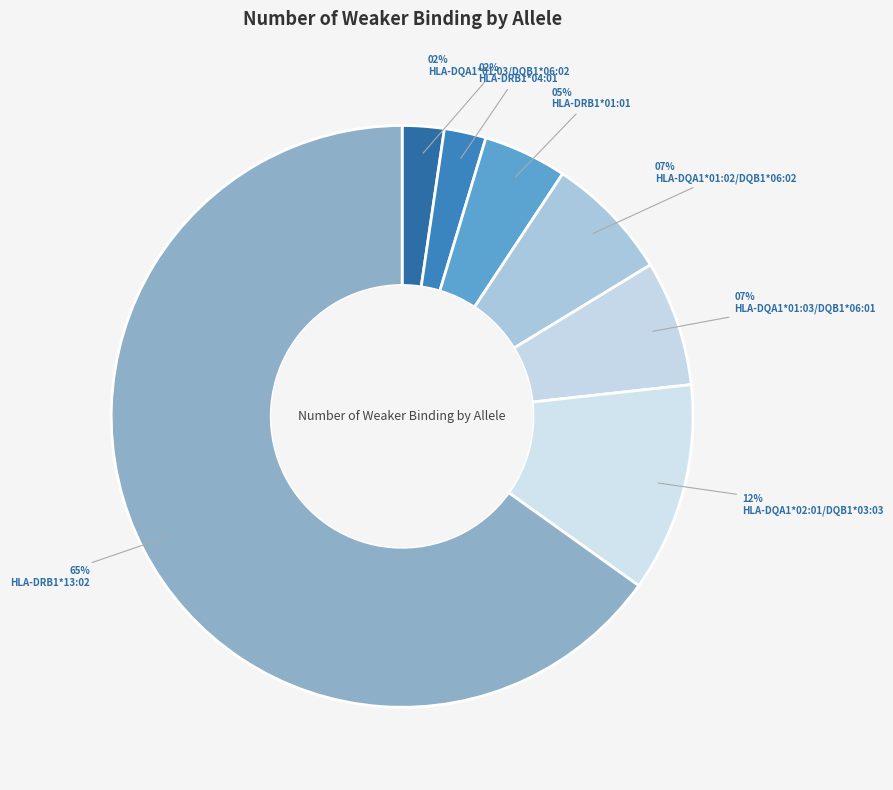

Is there any slice that represents more than half of the pie?

Yes